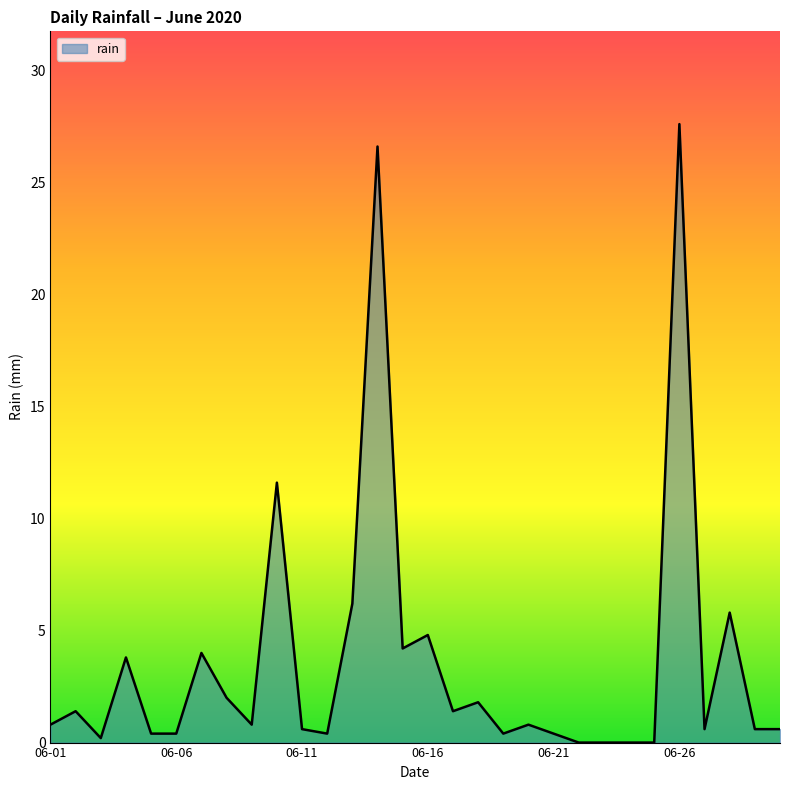

What is the difference between the maximum and minimum values?

27.6